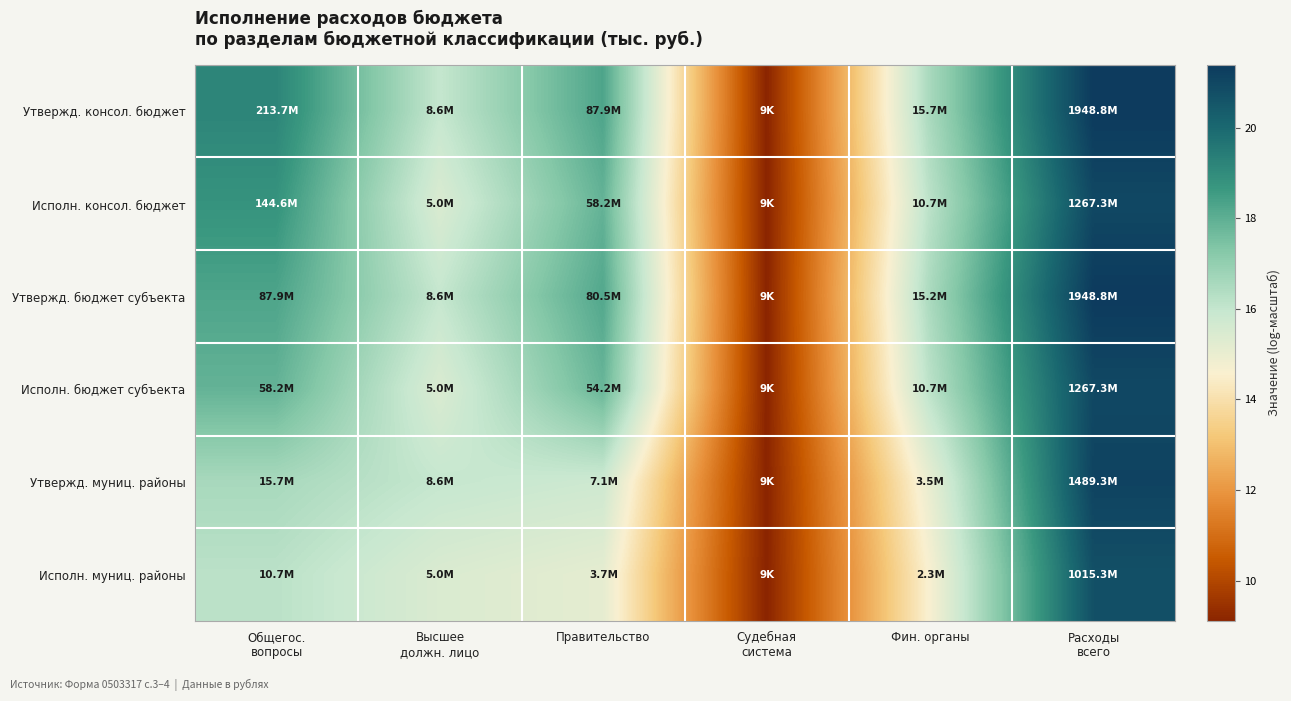

Reading right to left, what are all the values shown in this chart?

Утвержд. консол. бюджет: Расходы
всего=21.4	Фин. органы=16.6	Судебная
система=9.1	Правительство=18.3	Высшее
должн. лицо=16.0	Общегос.
вопросы=19.2
Исполн. консол. бюджет: Расходы
всего=21.0	Фин. органы=16.2	Судебная
система=9.1	Правительство=17.9	Высшее
должн. лицо=15.4	Общегос.
вопросы=18.8
Утвержд. бюджет субъекта: Расходы
всего=21.4	Фин. органы=16.5	Судебная
система=9.1	Правительство=18.2	Высшее
должн. лицо=16.0	Общегос.
вопросы=18.3
Исполн. бюджет субъекта: Расходы
всего=21.0	Фин. органы=16.2	Судебная
система=9.1	Правительство=17.8	Высшее
должн. лицо=15.4	Общегос.
вопросы=17.9
Утвержд. муниц. районы: Расходы
всего=21.1	Фин. органы=15.1	Судебная
система=9.1	Правительство=15.8	Высшее
должн. лицо=16.0	Общегос.
вопросы=16.6
Исполн. муниц. районы: Расходы
всего=20.7	Фин. органы=14.6	Судебная
система=9.1	Правительство=15.1	Высшее
должн. лицо=15.4	Общегос.
вопросы=16.2